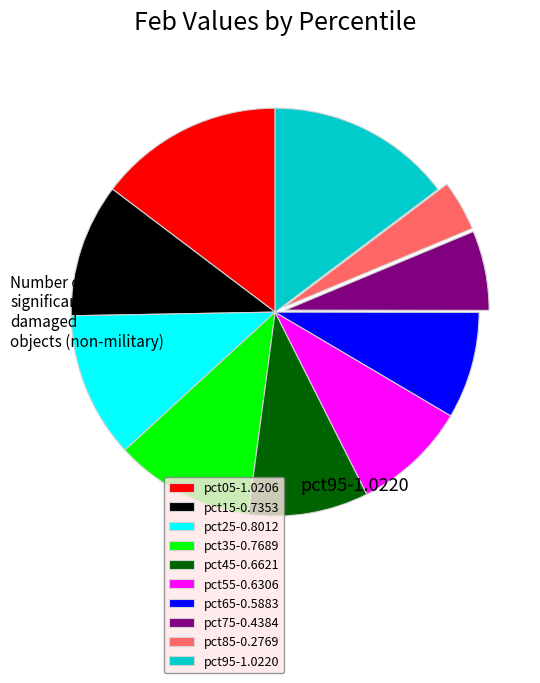

Is there a majority slice in this chart?

No